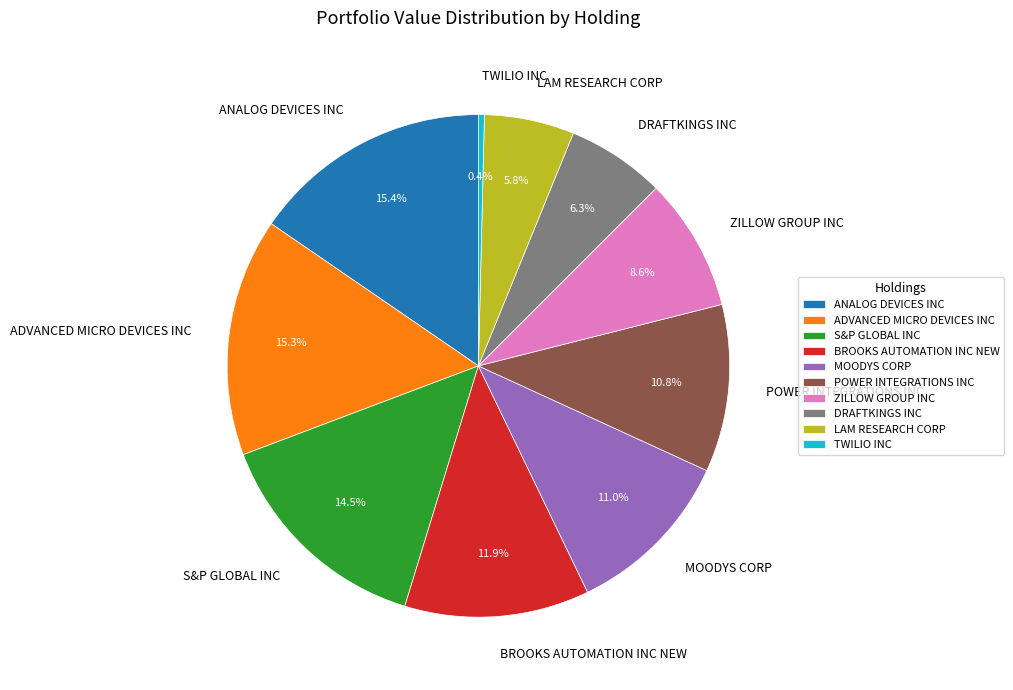

The DRAFTKINGS INC slice represents 13% of the pie. True or false?

False